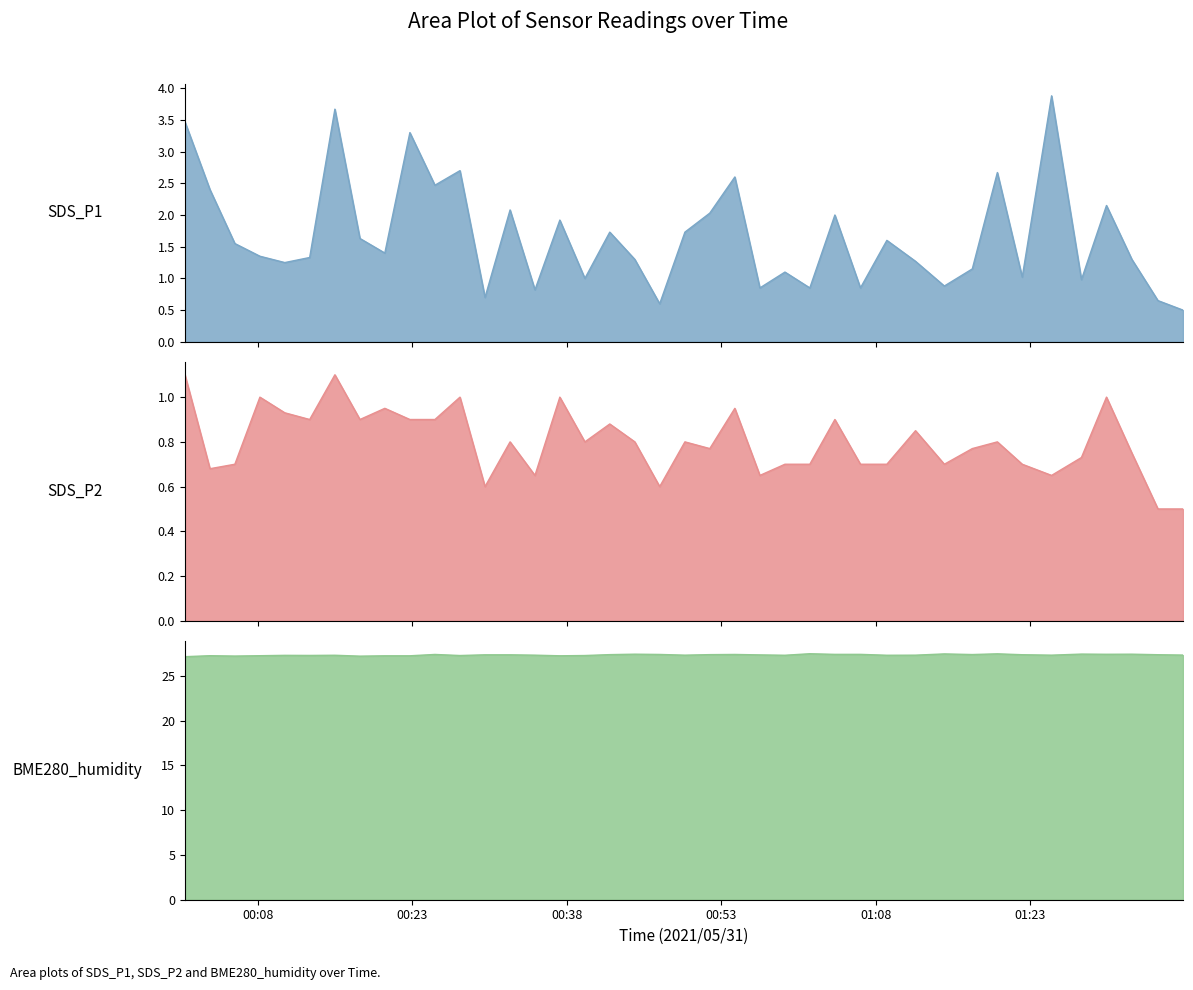

Is the value of SDS_P2 at 39 greater than the value of BME280_humidity at 34?

No